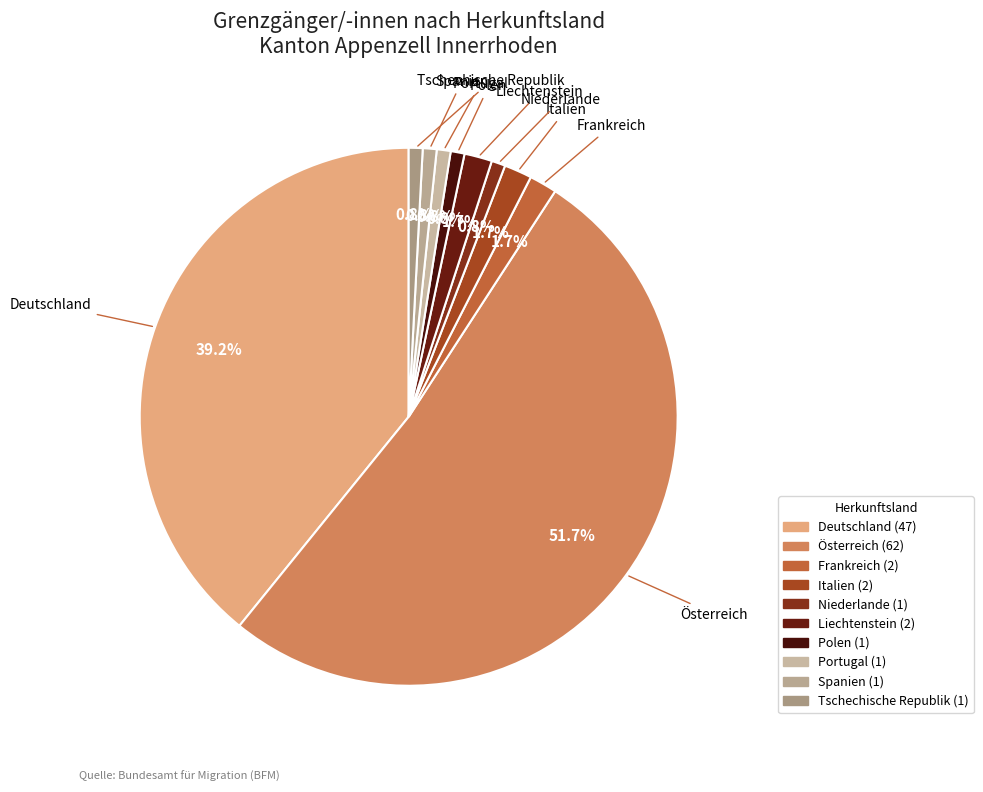

Combined, what portion of the pie is Polen and Deutschland?

40.0%